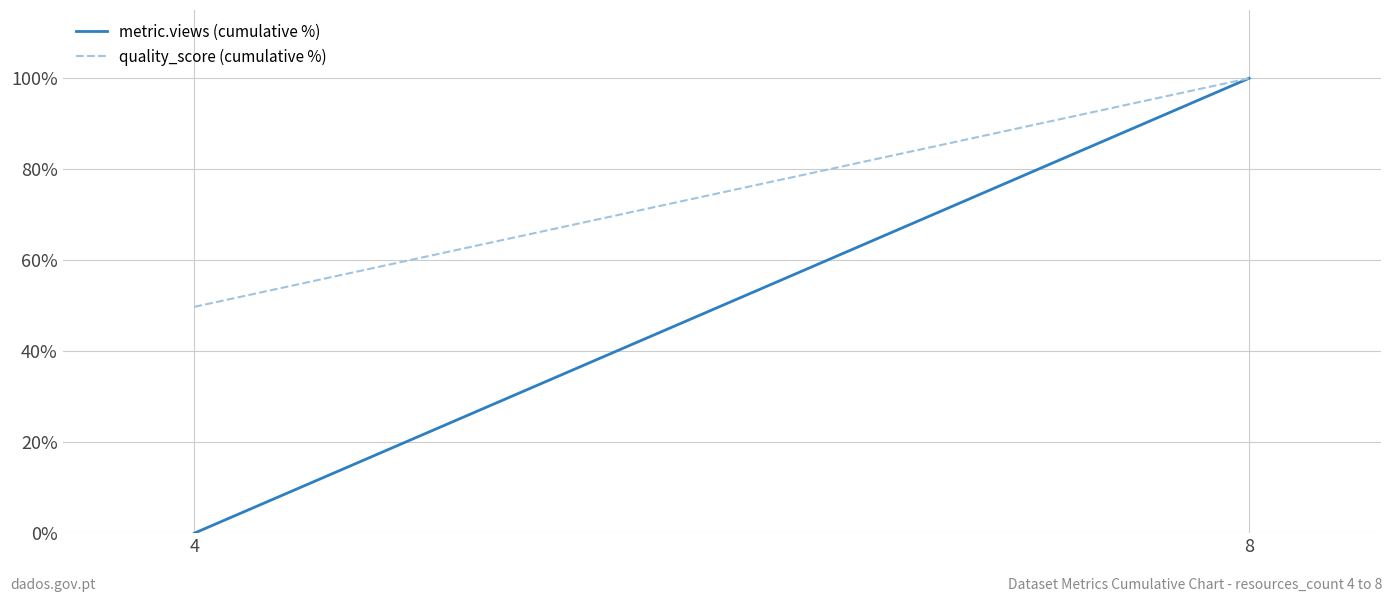

What is the highest value of the quality_score (cumulative %) series?

100.0